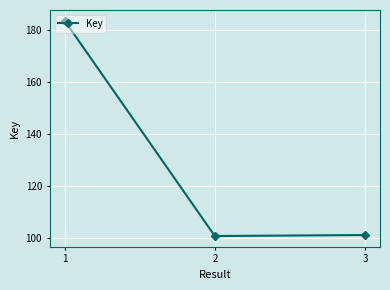

Does the chart have visible grid lines?

Yes